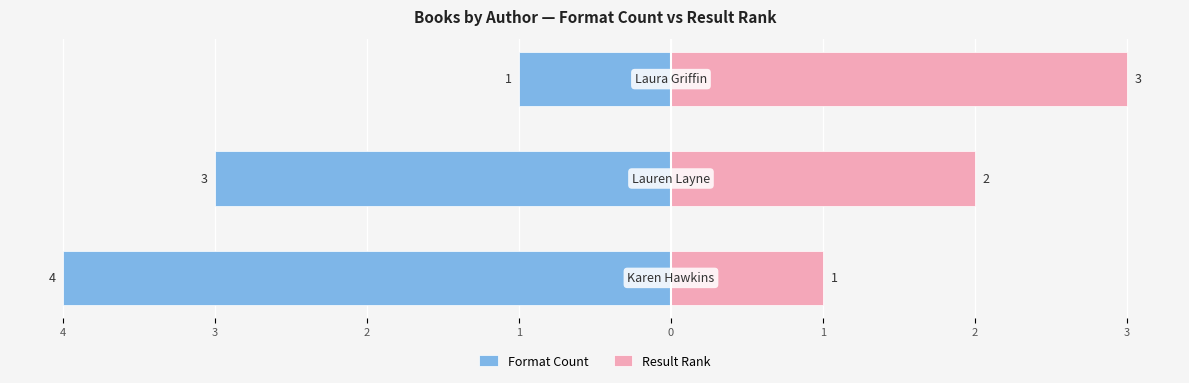

The Format Count series shows -3 at 3. True or false?

True